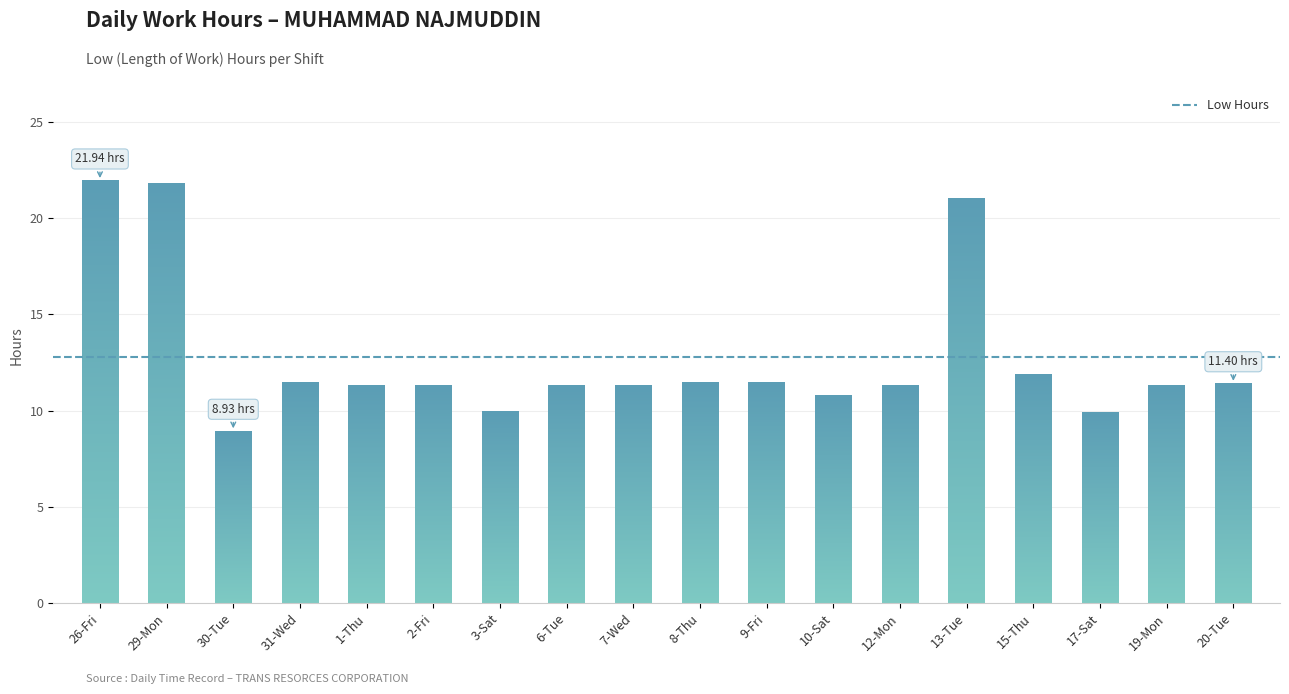

Where does the data first go above 11?

26-Fri